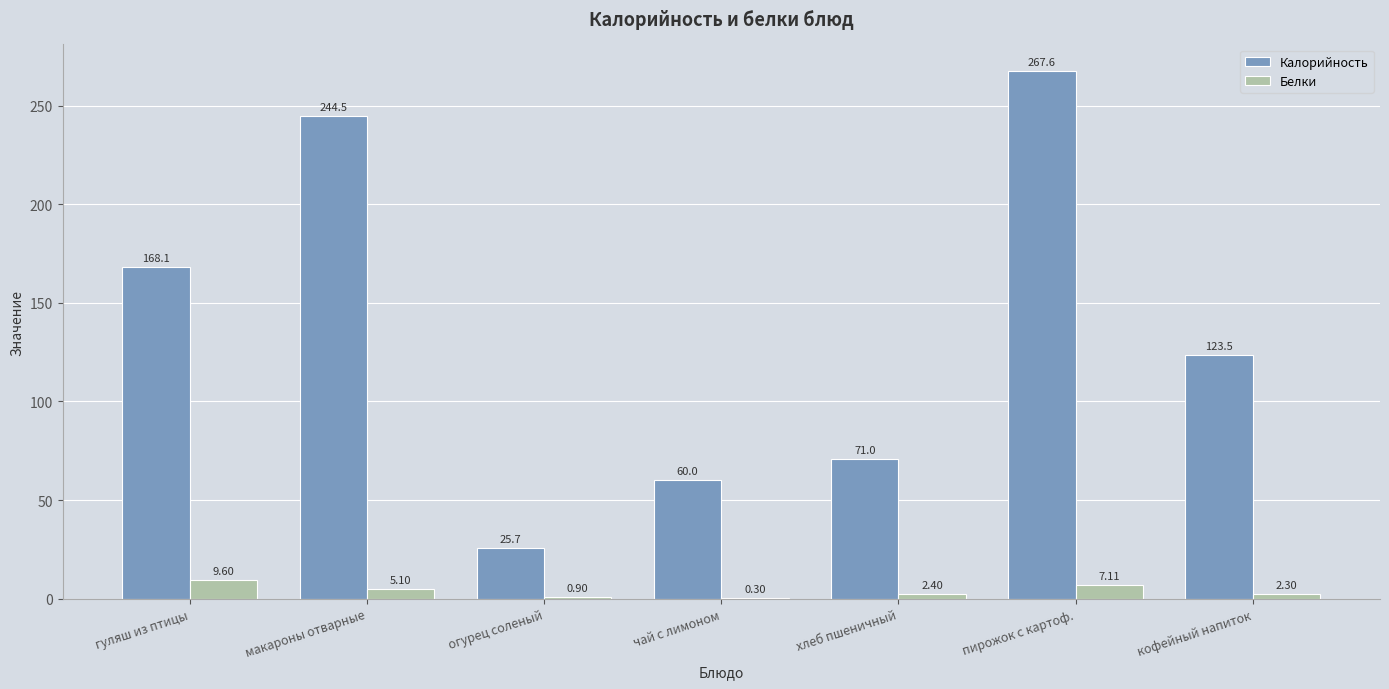

At which category does the chart reach its peak across all series?

пирожок с картоф.